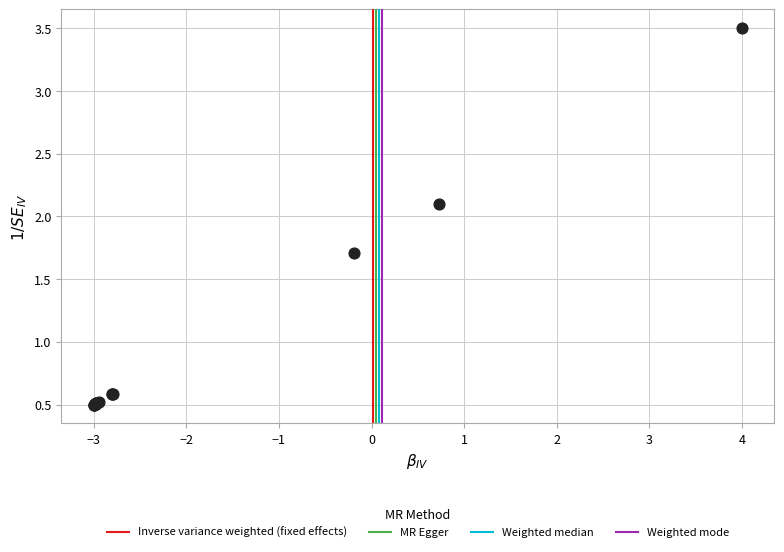

What Y value in the scatter plot is closest to 2?

2.1